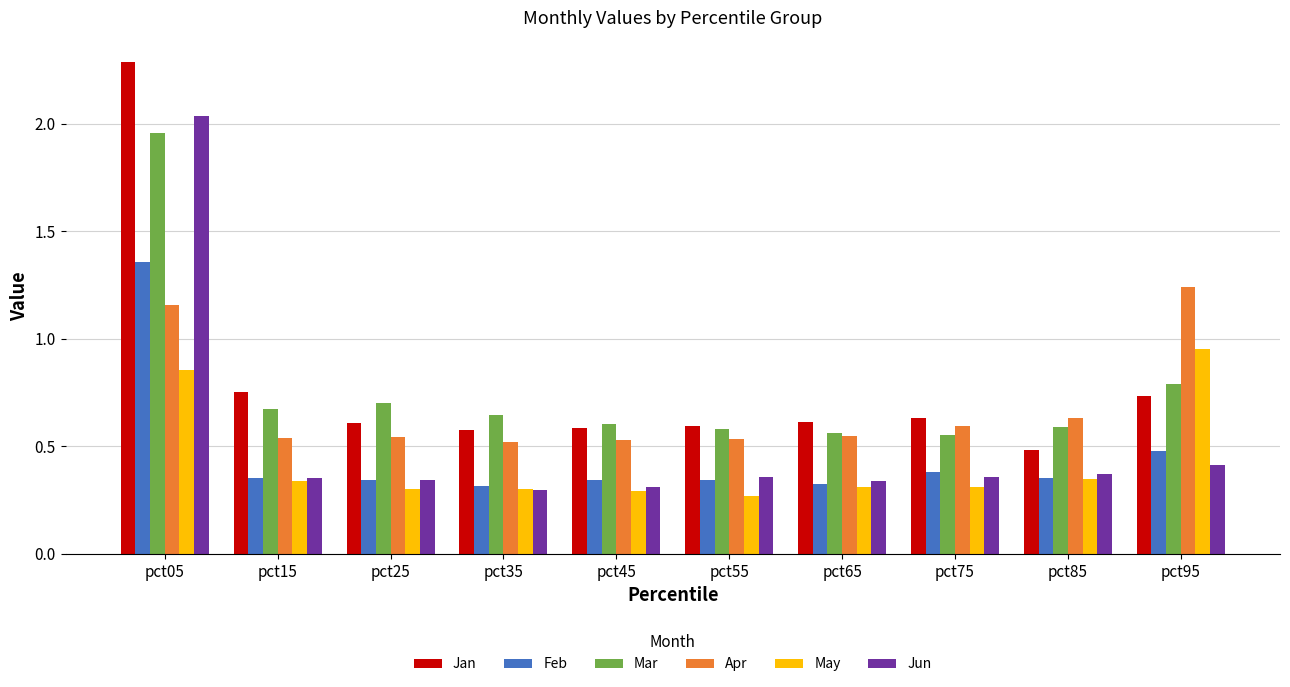

Which series has the largest range (max minus min)?

Jan